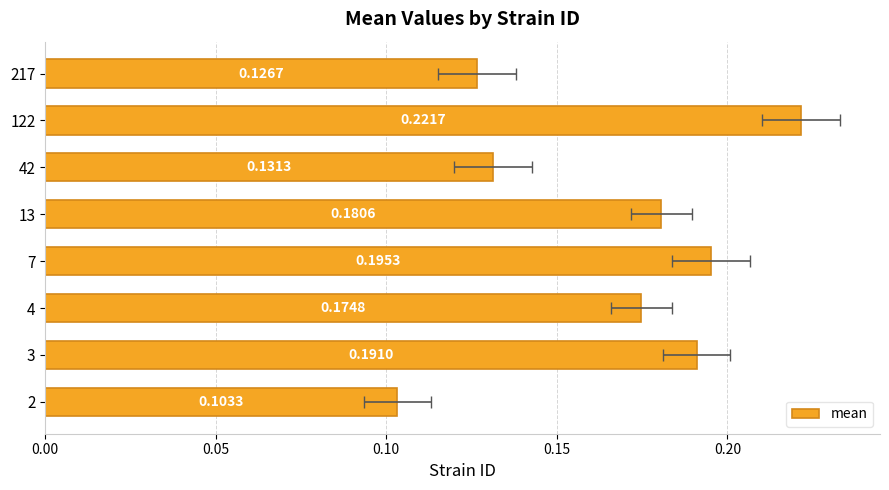

Reading left to right, transcribe all the data shown in this chart.

0.1	0.2	0.2	0.2	0.2	0.1	0.2	0.1